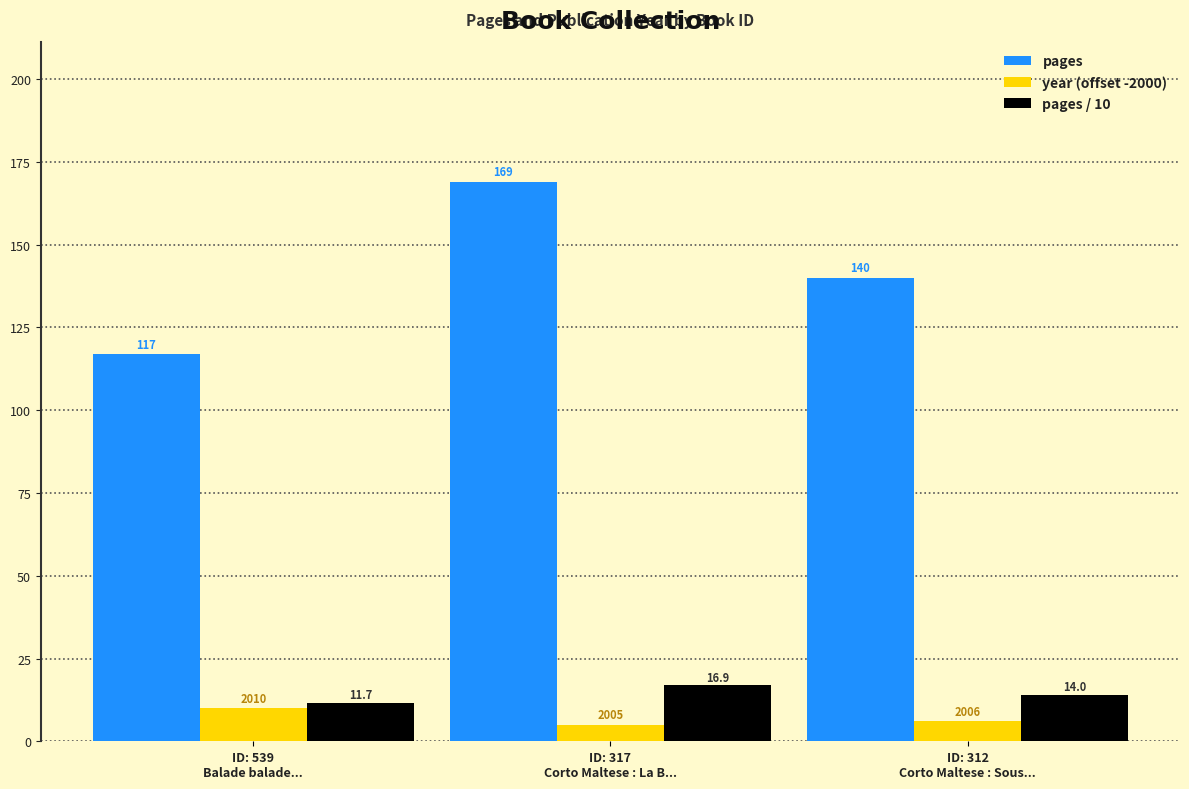

Which series has the widest spread of values?

pages